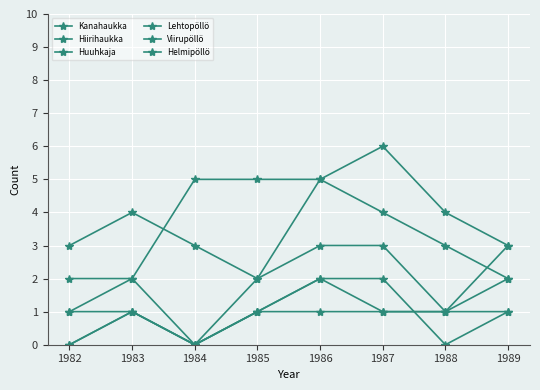

Does the chart display data point markers on the line(s)?

Yes